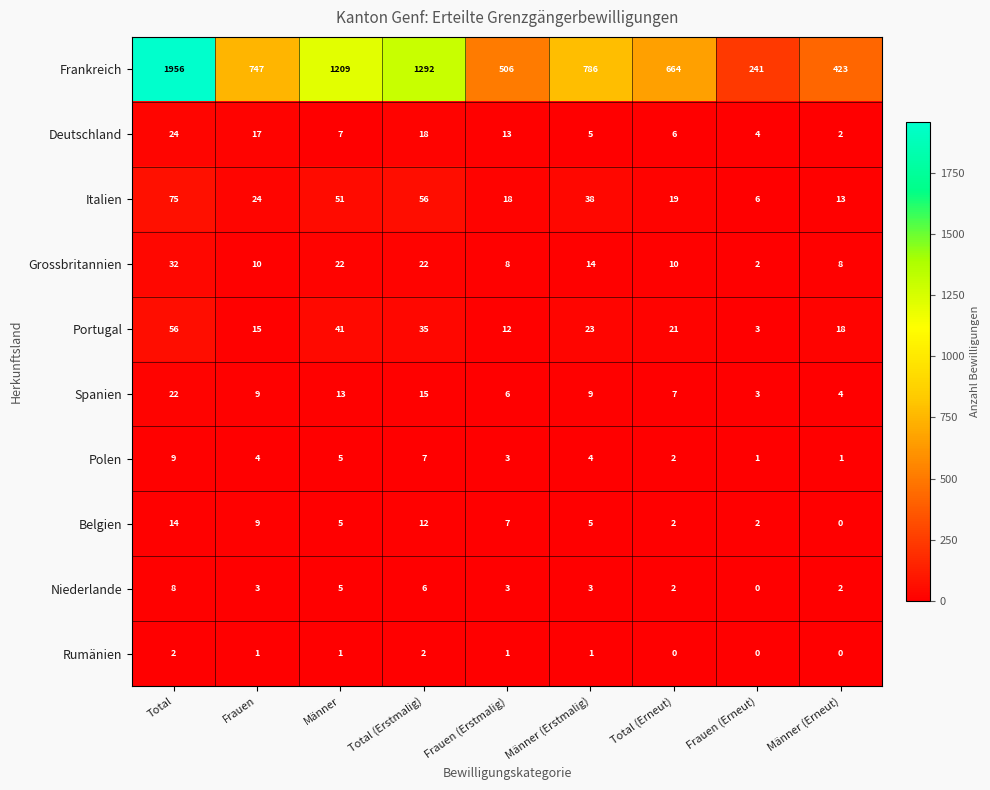

The Rumänien series shows 2 at Total. True or false?

True